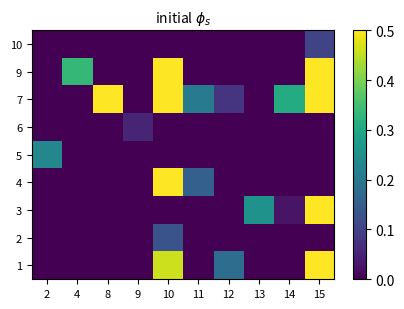

Reading left to right, list all the values displayed in this chart.

1: 2=0.0	4=0.0	8=0.0	9=0.0	10=0.5	11=0.0	12=0.2	13=0.0	14=0.0	15=0.8
2: 2=0.0	4=0.0	8=0.0	9=0.0	10=0.1	11=0.0	12=0.0	13=0.0	14=0.0	15=0.0
3: 2=0.0	4=0.0	8=0.0	9=0.0	10=0.0	11=0.0	12=0.0	13=0.3	14=0.0	15=0.8
4: 2=0.0	4=0.0	8=0.0	9=0.0	10=0.7	11=0.2	12=0.0	13=0.0	14=0.0	15=0.0
5: 2=0.2	4=0.0	8=0.0	9=0.0	10=0.0	11=0.0	12=0.0	13=0.0	14=0.0	15=0.0
6: 2=0.0	4=0.0	8=0.0	9=0.1	10=0.0	11=0.0	12=0.0	13=0.0	14=0.0	15=0.0
7: 2=0.0	4=0.0	8=1.0	9=0.0	10=0.7	11=0.2	12=0.1	13=0.0	14=0.3	15=0.6
9: 2=0.0	4=0.3	8=0.0	9=0.0	10=0.6	11=0.0	12=0.0	13=0.0	14=0.0	15=0.6
10: 2=0.0	4=0.0	8=0.0	9=0.0	10=0.0	11=0.0	12=0.0	13=0.0	14=0.0	15=0.1